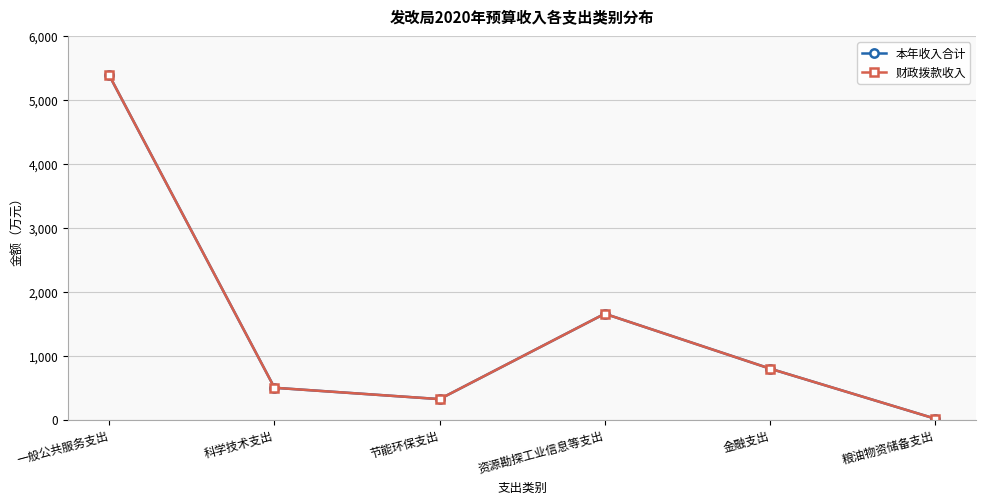

Is this an area chart (filled region under the line)?

No